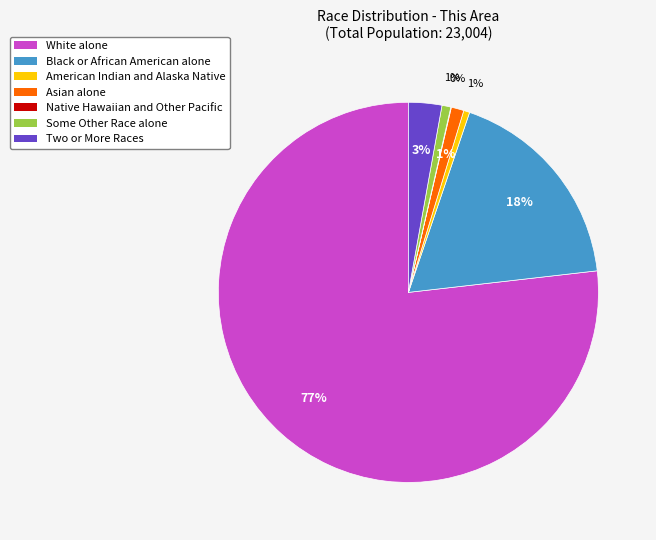

Is it true that White alone is 68% of the pie?

False